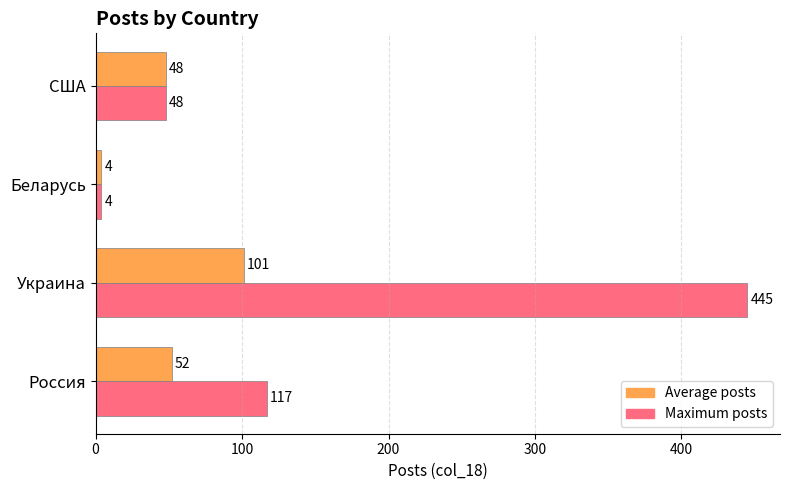

The Maximum posts series shows 170 at Россия. True or false?

False